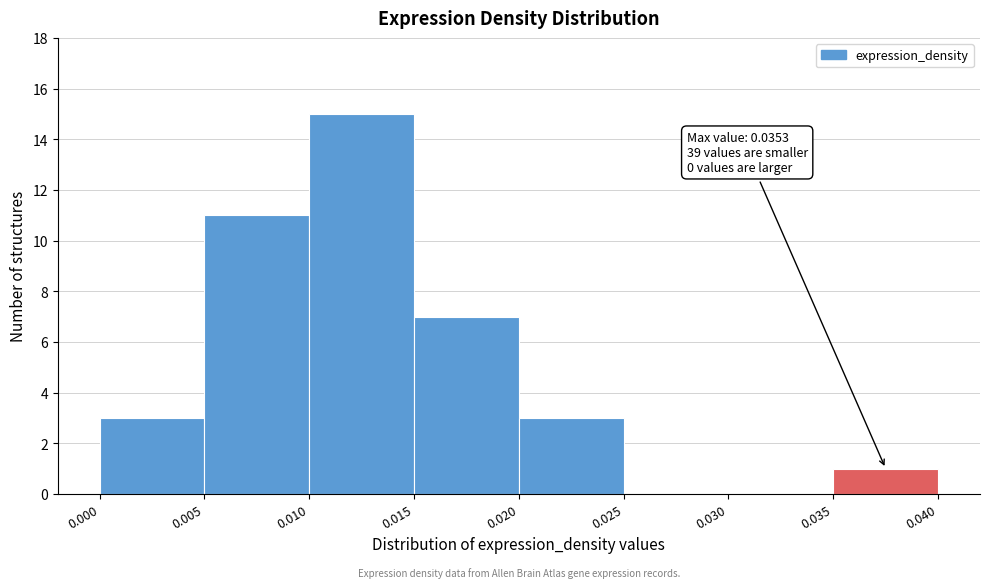

Which range on the x-axis has the tallest bar?

0.010 to 0.015